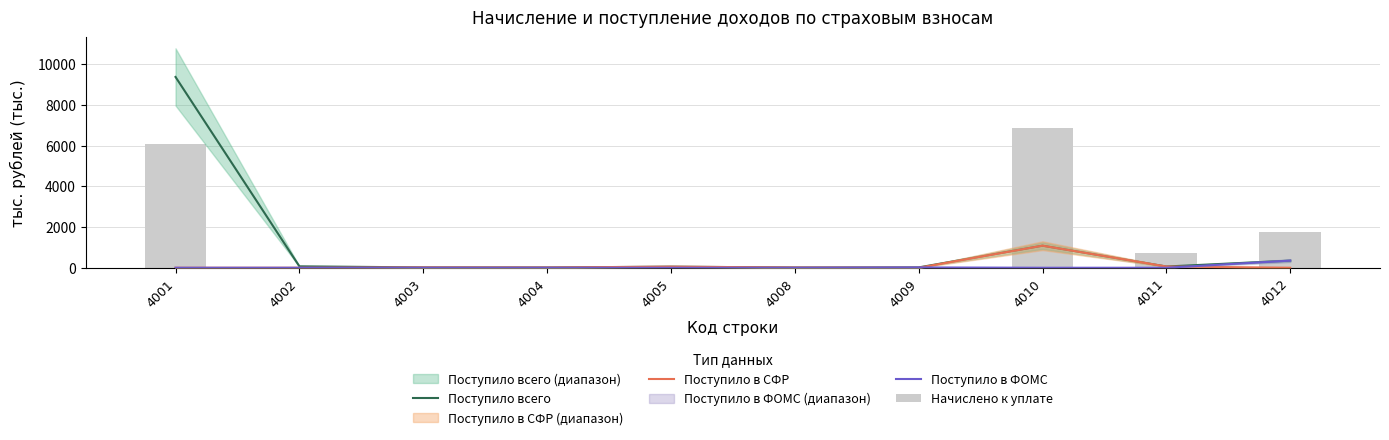

What is the approximate value of Начислено к уплате at 4001?

6101.4